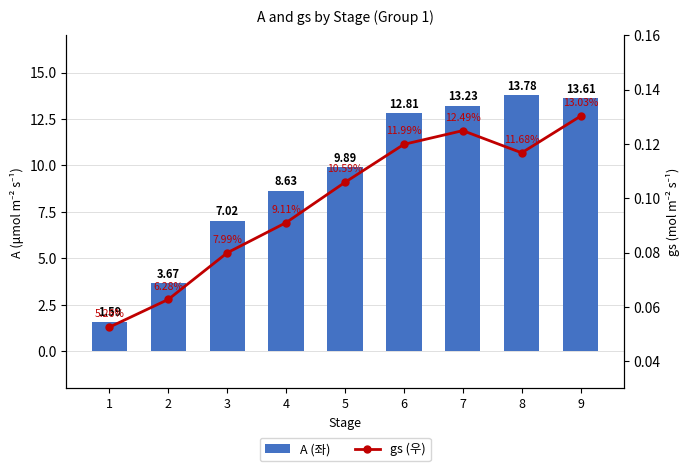

At which label does A (좌) first exceed 9?

5